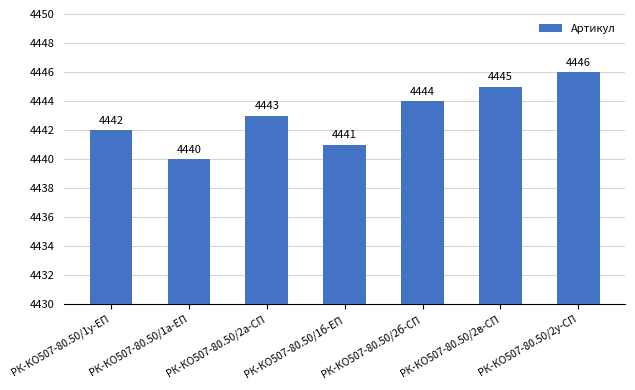

Which label corresponds to the largest value in the chart?

РК-КО507-80.50/2у-СП